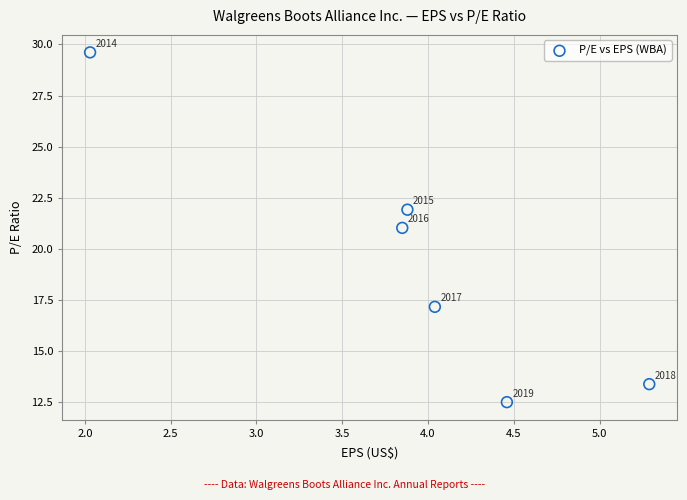

What Y value in the scatter plot is closest to 21?

21.0